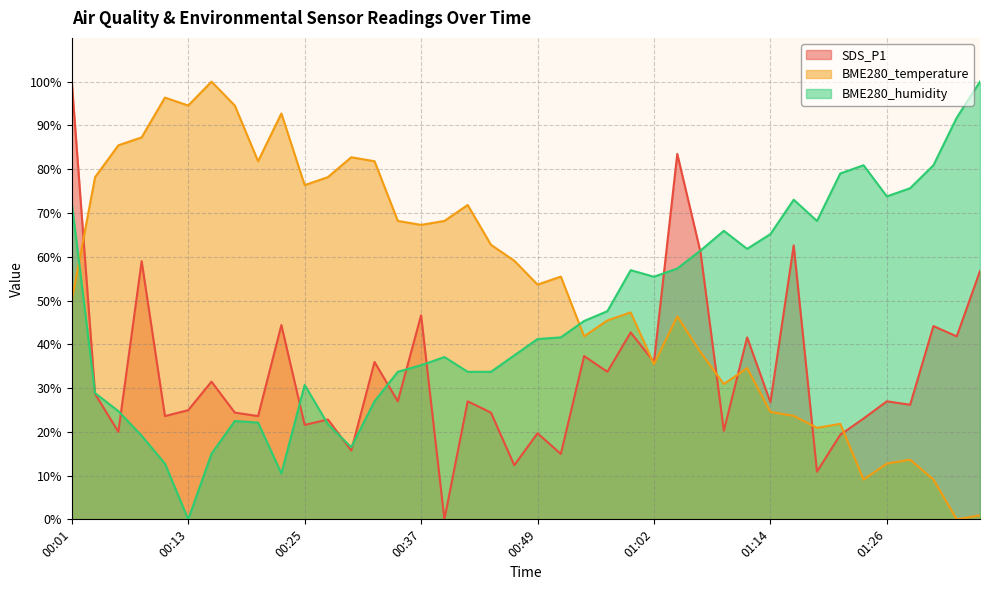

What is the spread (max minus min) of values at 00:52?

40.5